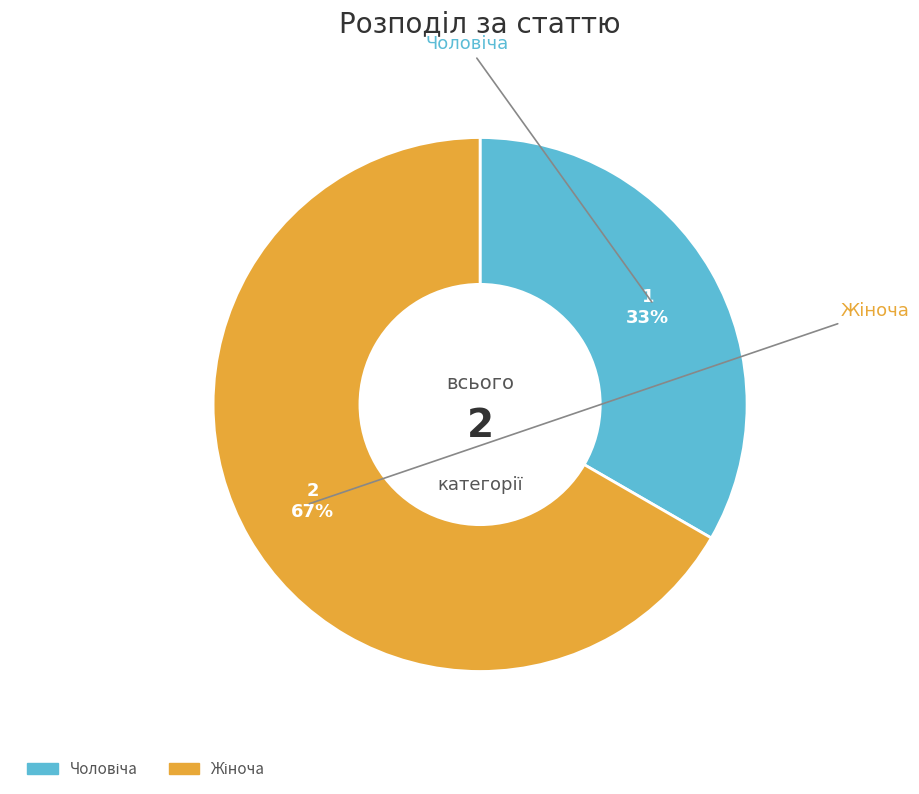

Is there any slice that represents more than half of the pie?

Yes